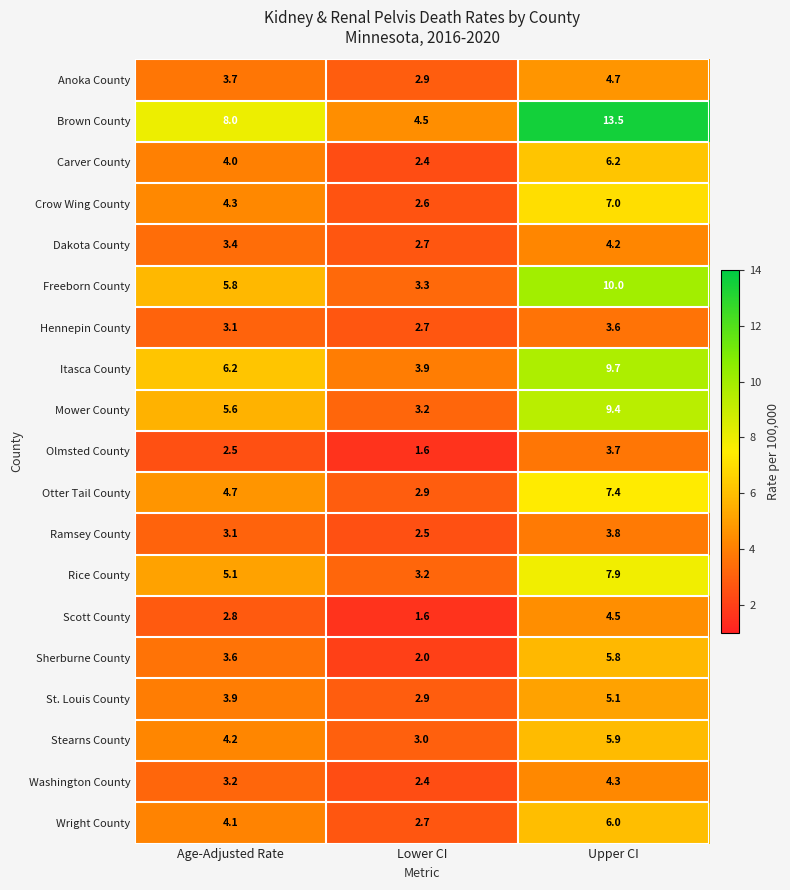

True or false: Ramsey County has a value of 3.1 at Age-Adjusted Rate.

True